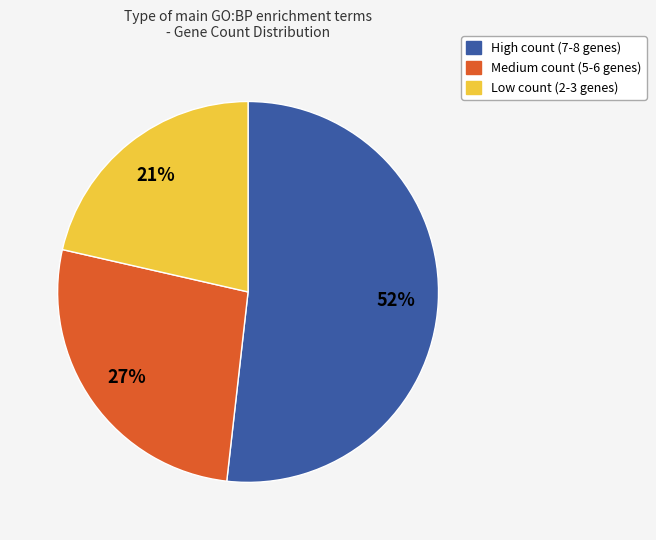

To the nearest percent, what is the average slice percentage?

33%